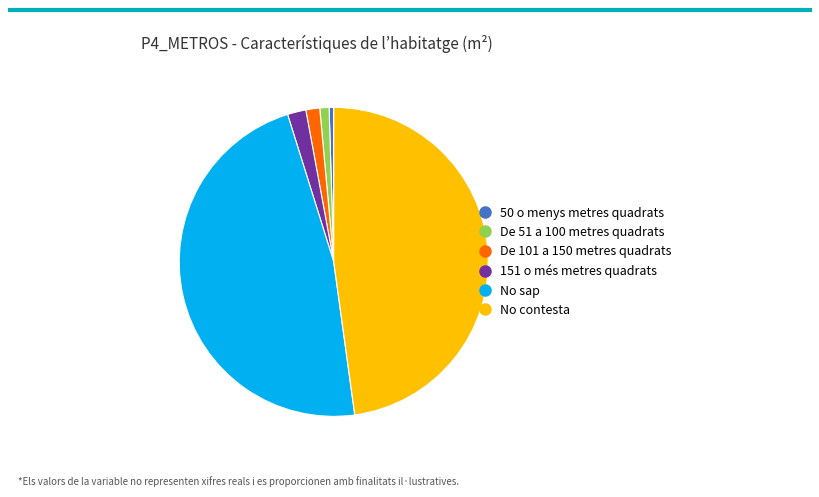

What is the ratio of the value at De 101 a 150 metres quadrats to the value at 50 o menys metres quadrats?

3.0